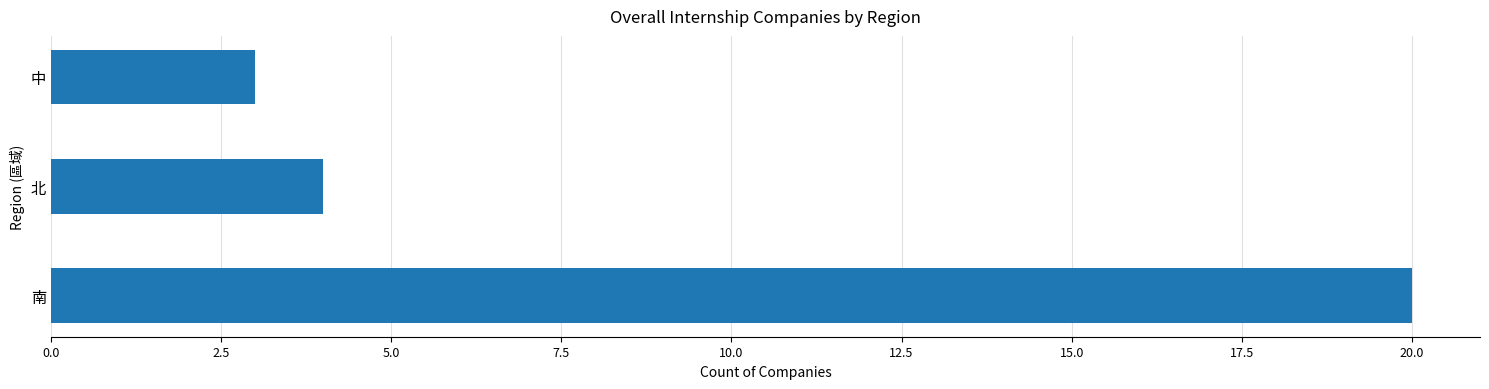

Where is the data nearest to the value 11?

北